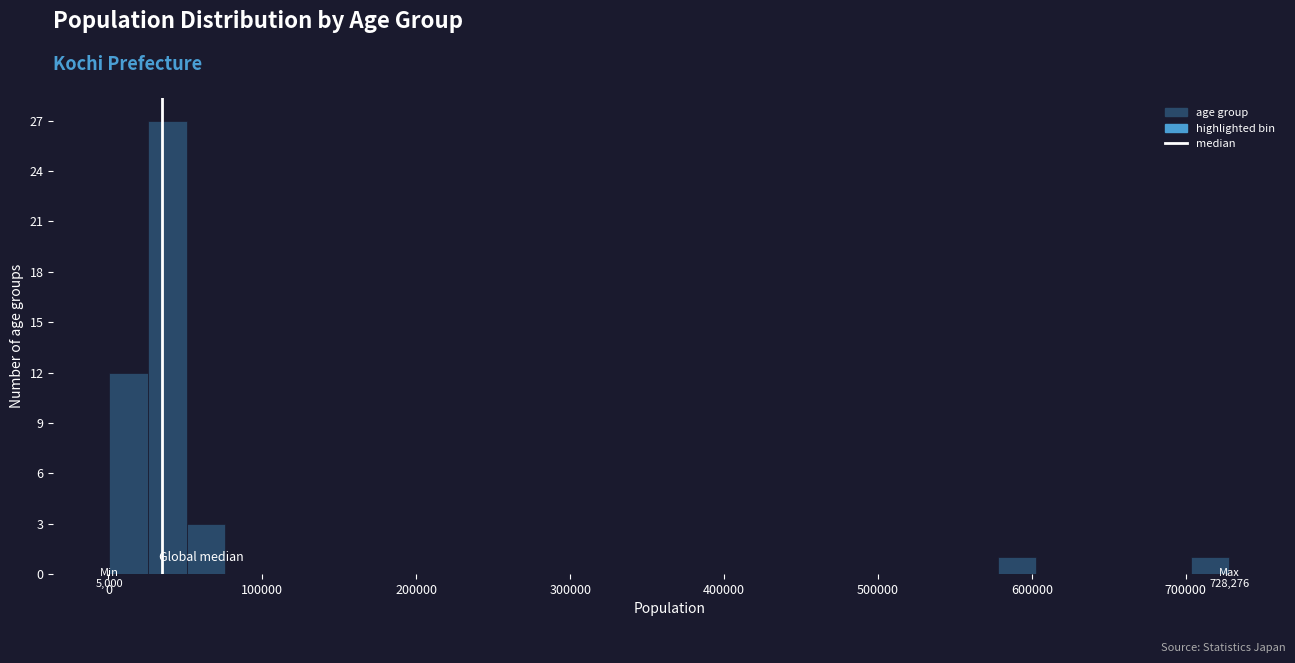

Around what value on the x-axis is the tallest bar? Give the approximate position of its centre, as read against the axis.

40000